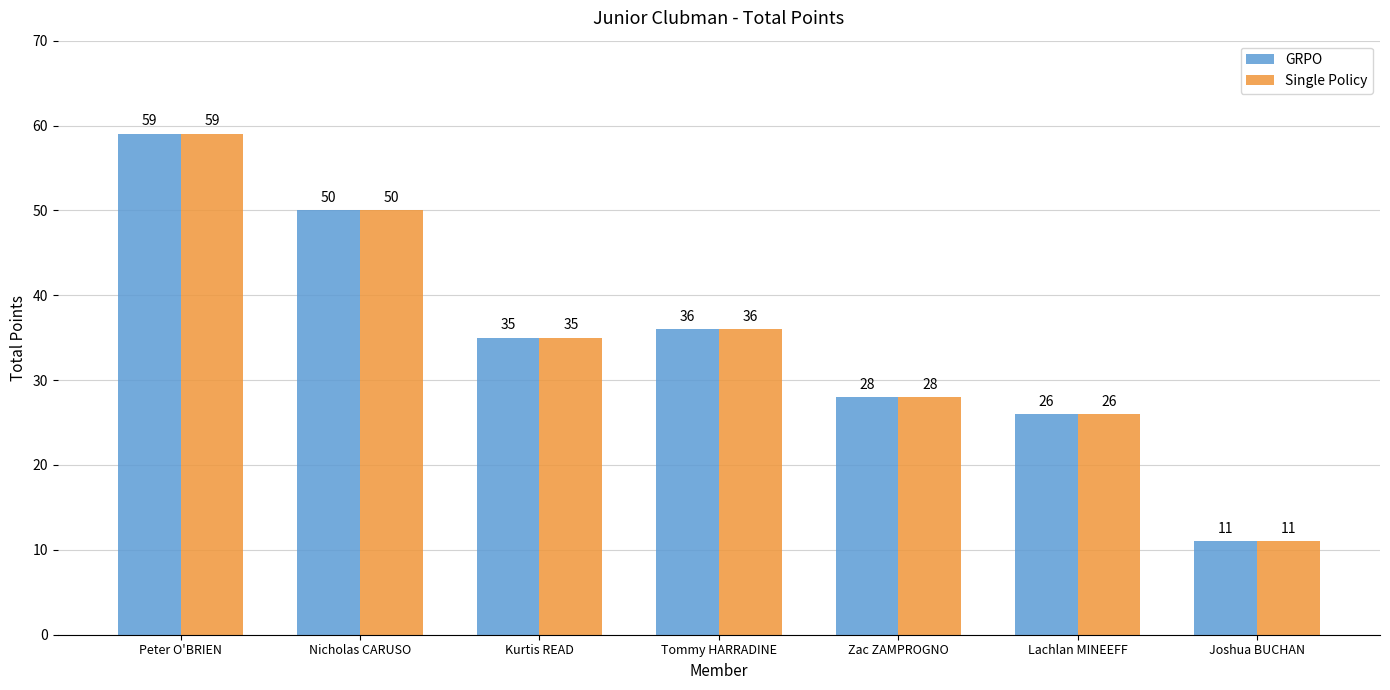

At which label is GRPO closest to 35?

Kurtis READ